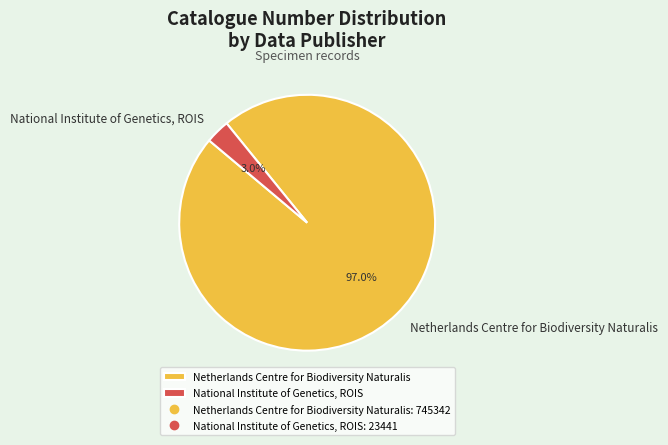

Is there a majority slice in this chart?

Yes